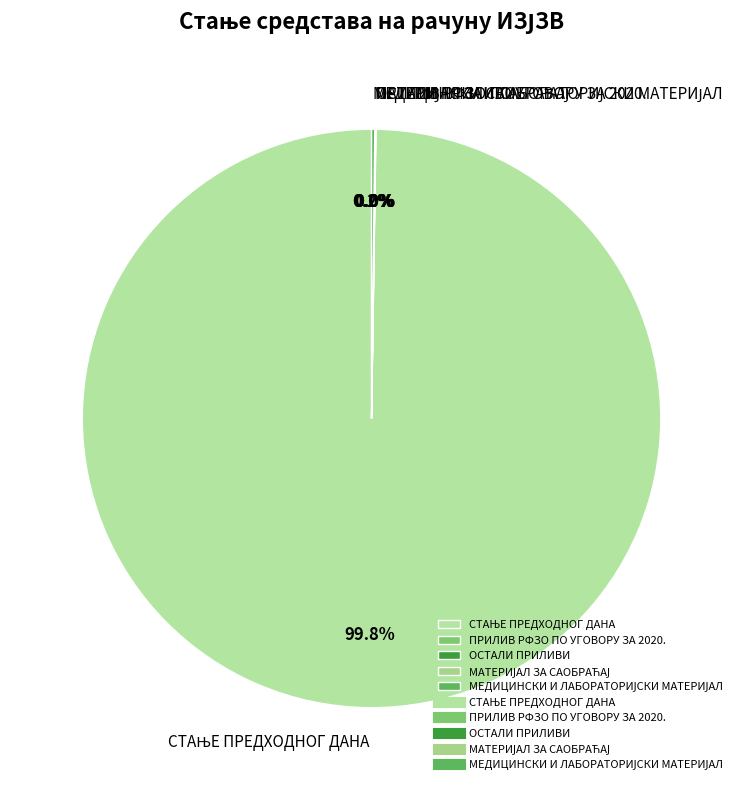

Does any single category account for the majority?

Yes